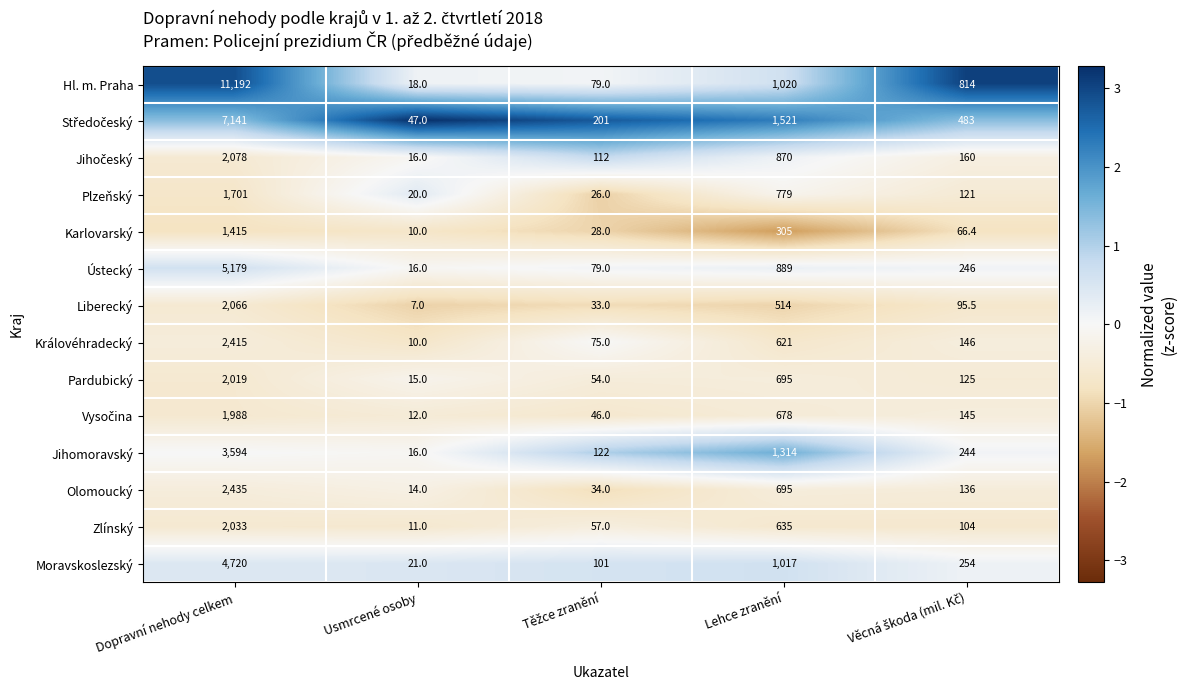

The value of Pardubický at Lehce zranění is 371.4. True or false?

False